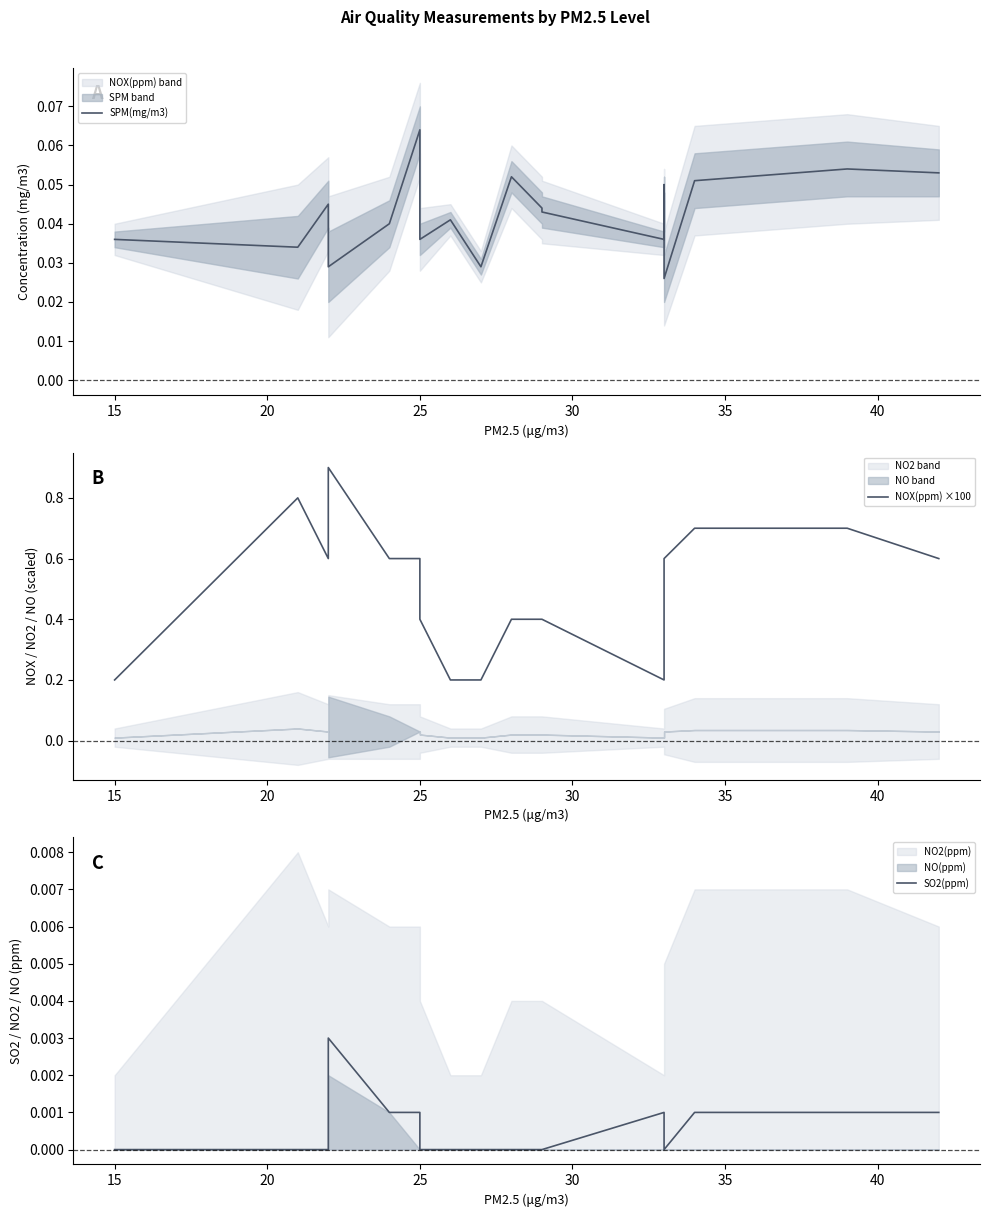

Count the NOX(ppm) ×100 values in the range 0 to 1.

18